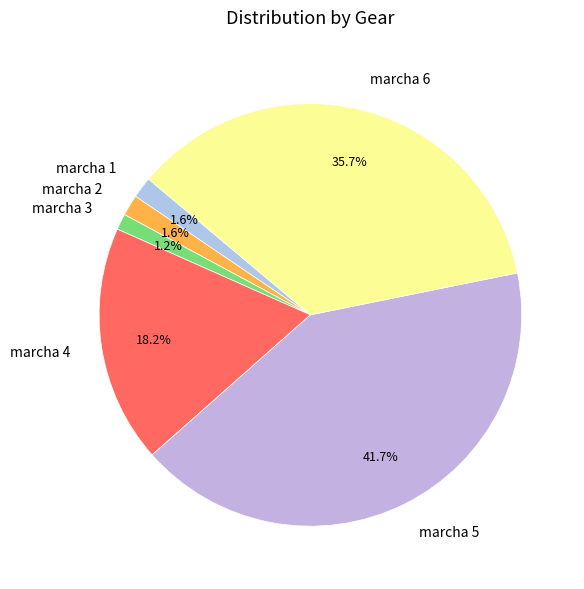

The marcha 6 slice represents 36% of the pie. True or false?

True